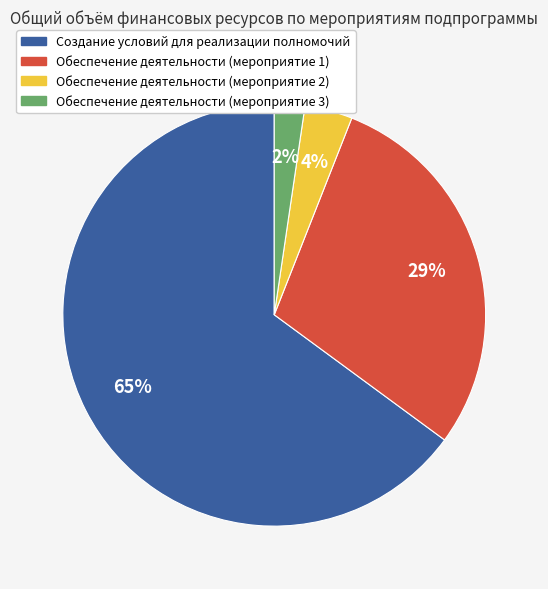

Is Создание условий для реализации полномочий the majority of the pie?

Yes